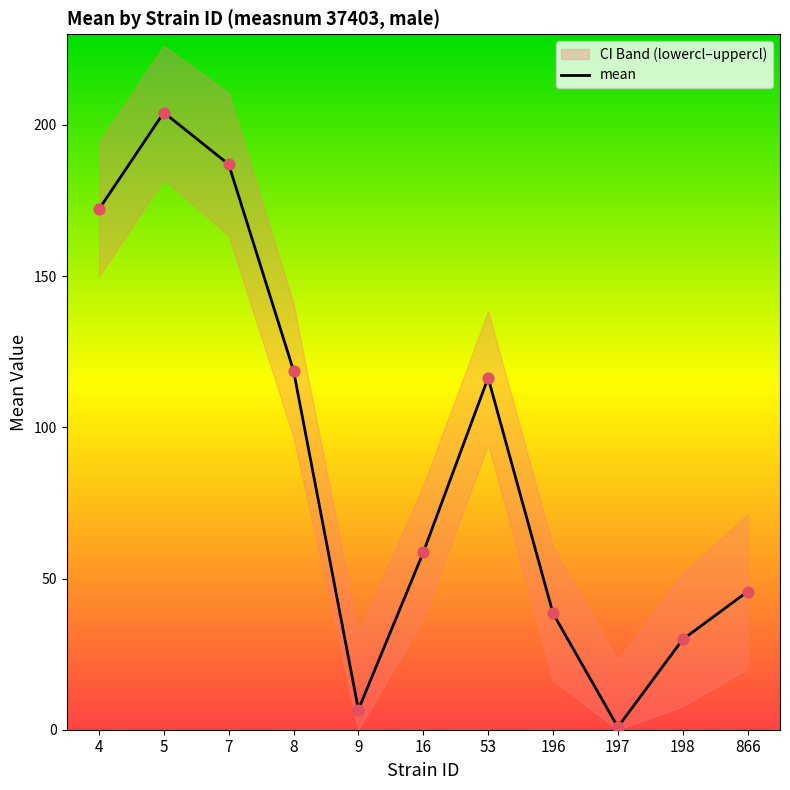

What is the maximum value for mean?

204.1